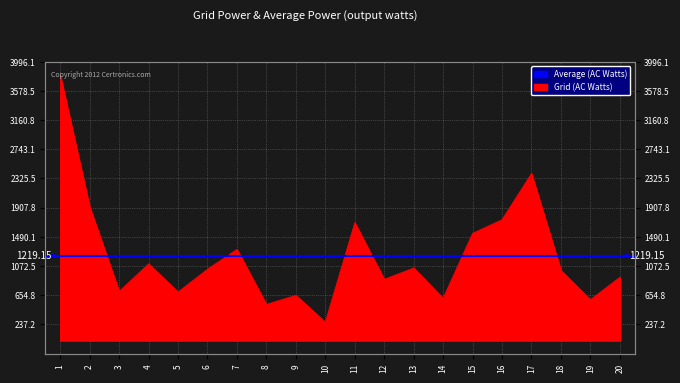

How many points are lower than both their immediate neighbors (excluding endpoints)?

7